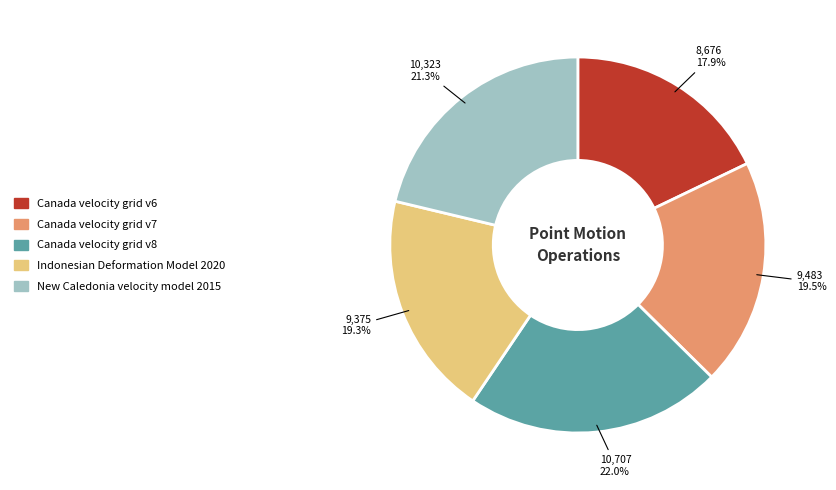

Combined, do New Caledonia velocity model 2015 and Canada velocity grid v6 account for over 50%?

No